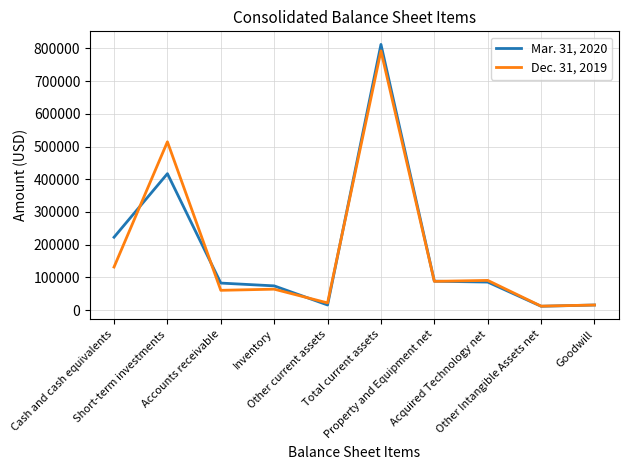

What is the average value of the Mar. 31, 2020 series?

182538